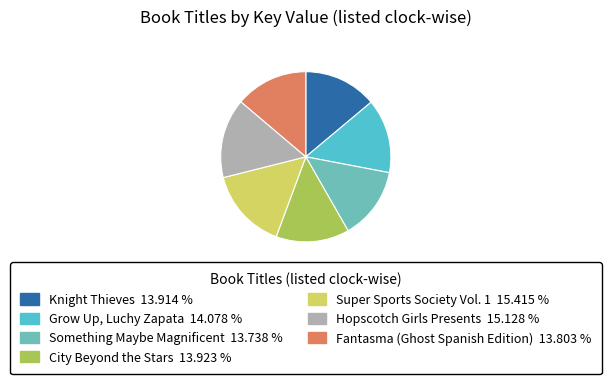

True or false: Fantasma (Ghost Spanish Edition) accounts for 14% of the total.

True